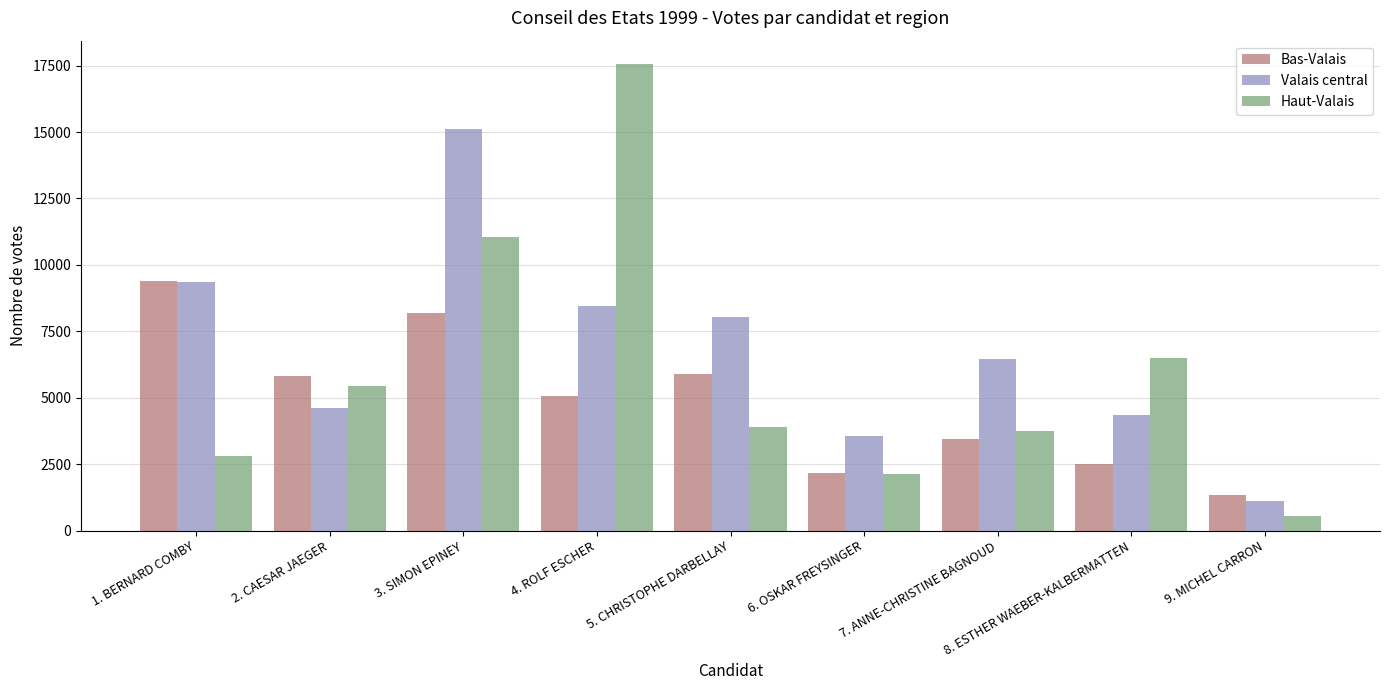

List the series in order of their overall mean, highest first.

Valais central, Haut-Valais, Bas-Valais